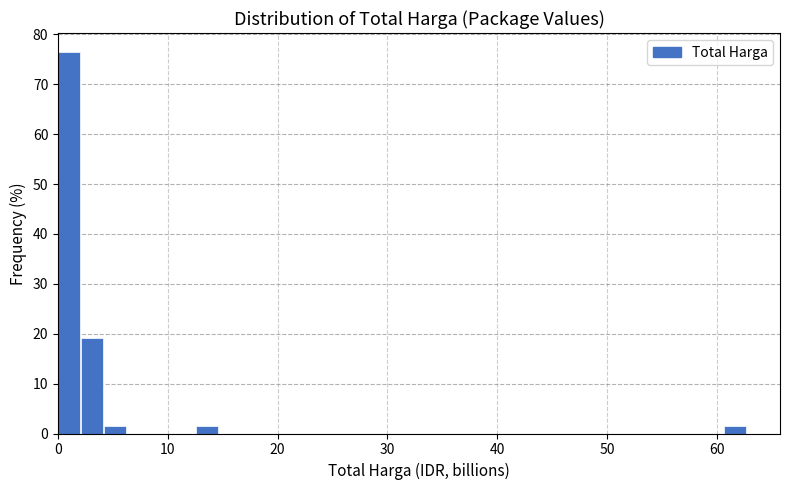

Read against the x-axis, roughly where is the centre of the tallest bar?

1